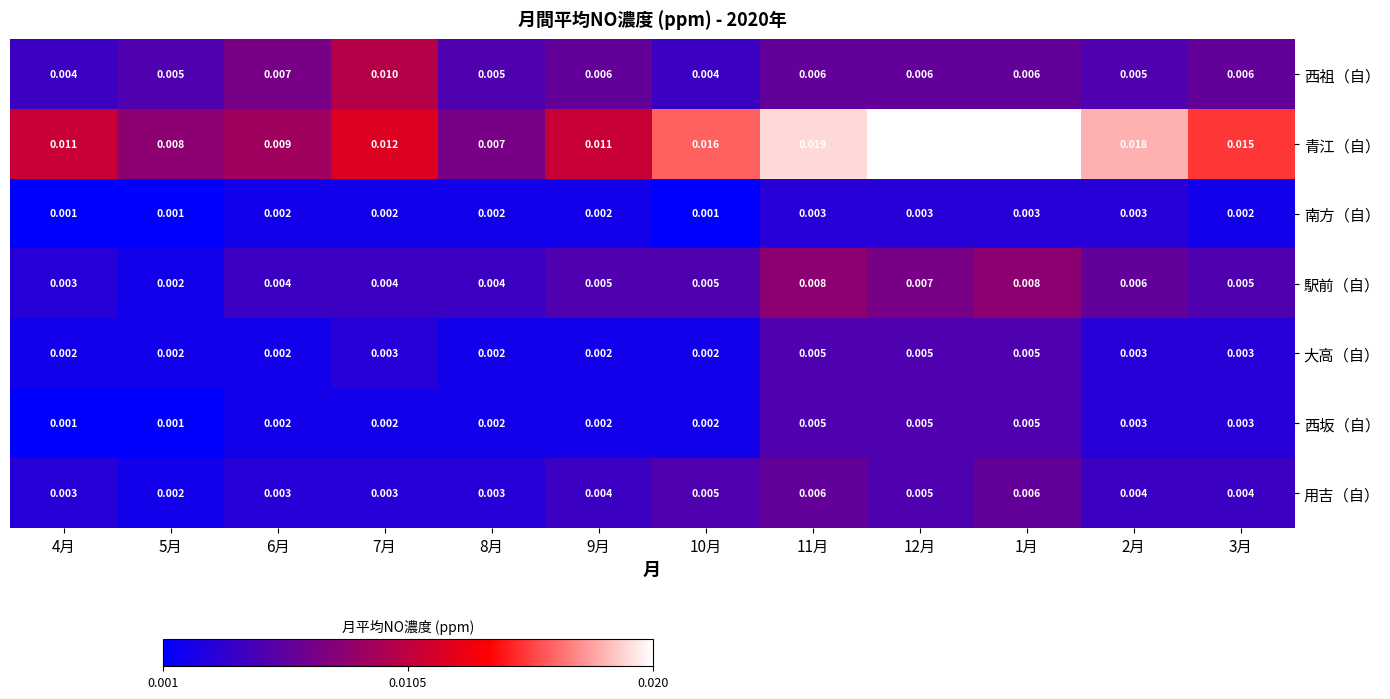

Which series changed the most between 5月 and 7月?

西祖（自）